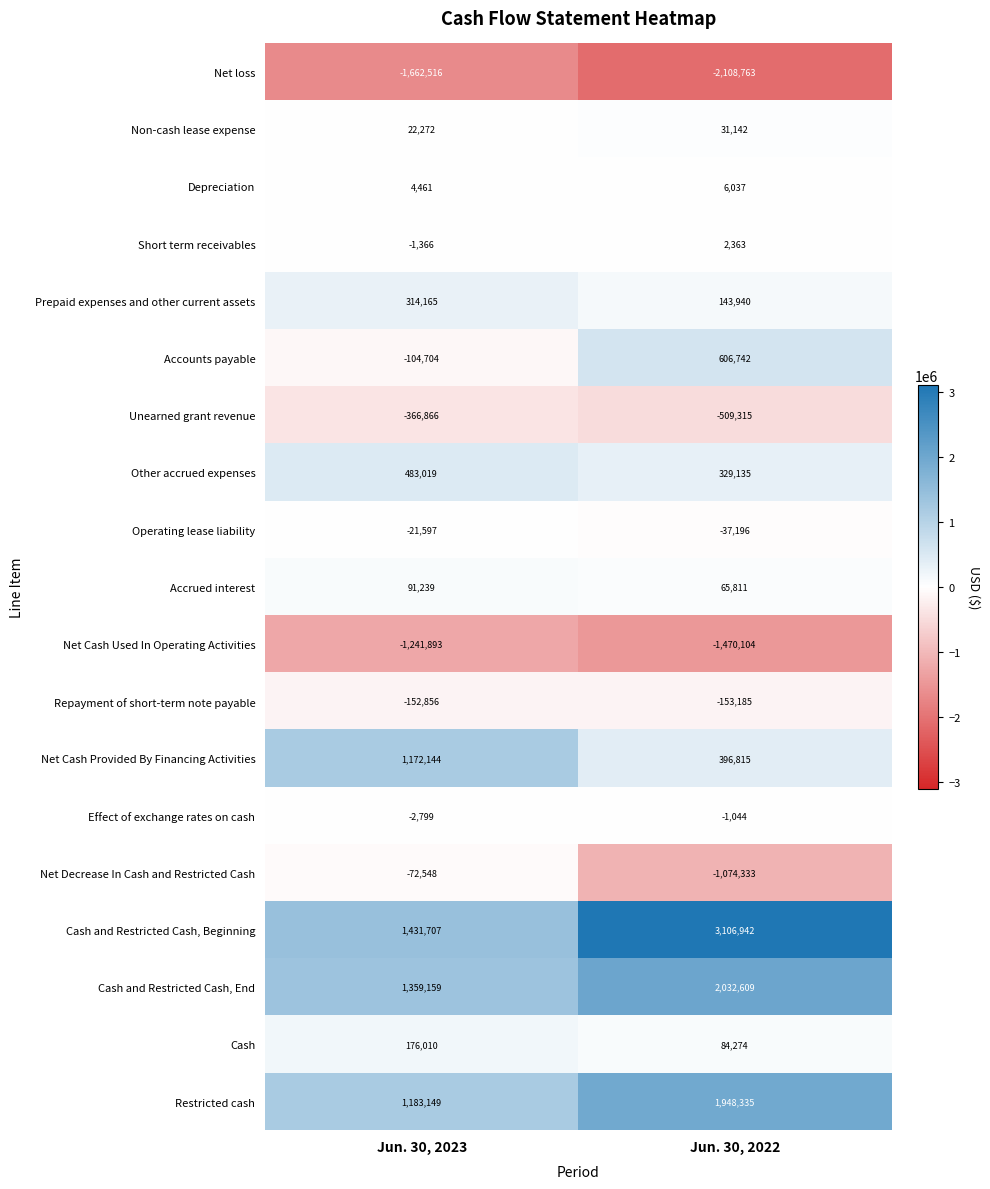

What value does the Cash and Restricted Cash, End series have at Jun. 30, 2023?

1359159